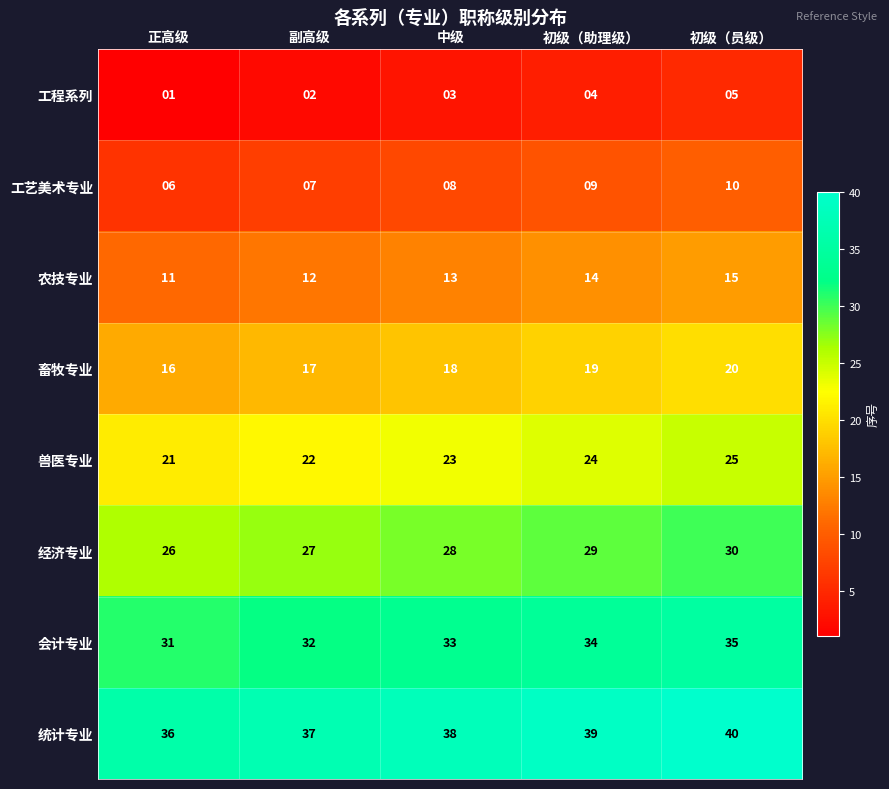

True or false: 会计专业 has a value of 32 at 副高级.

True